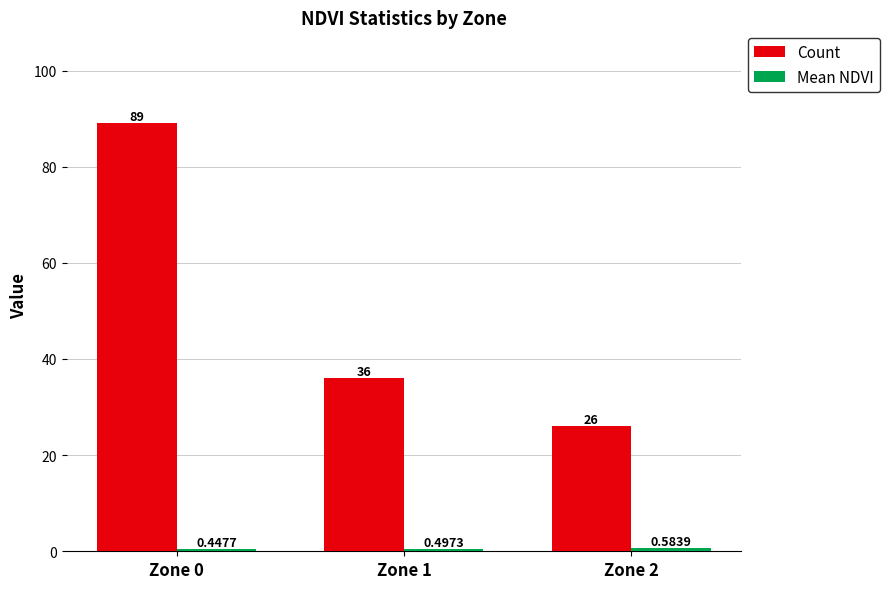

True or false: Count has a value of 89.0 at Zone 0.

True